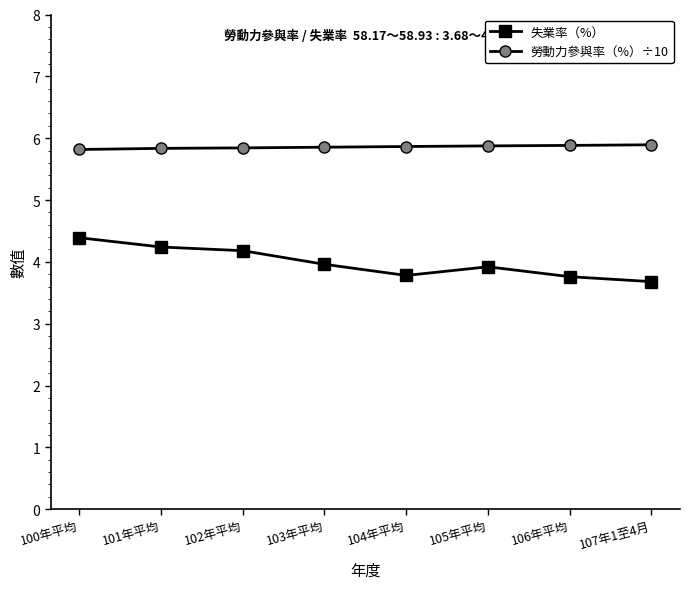

True or false: 失業率（%） and 勞動力參與率（%）÷10 cross at least once.

False